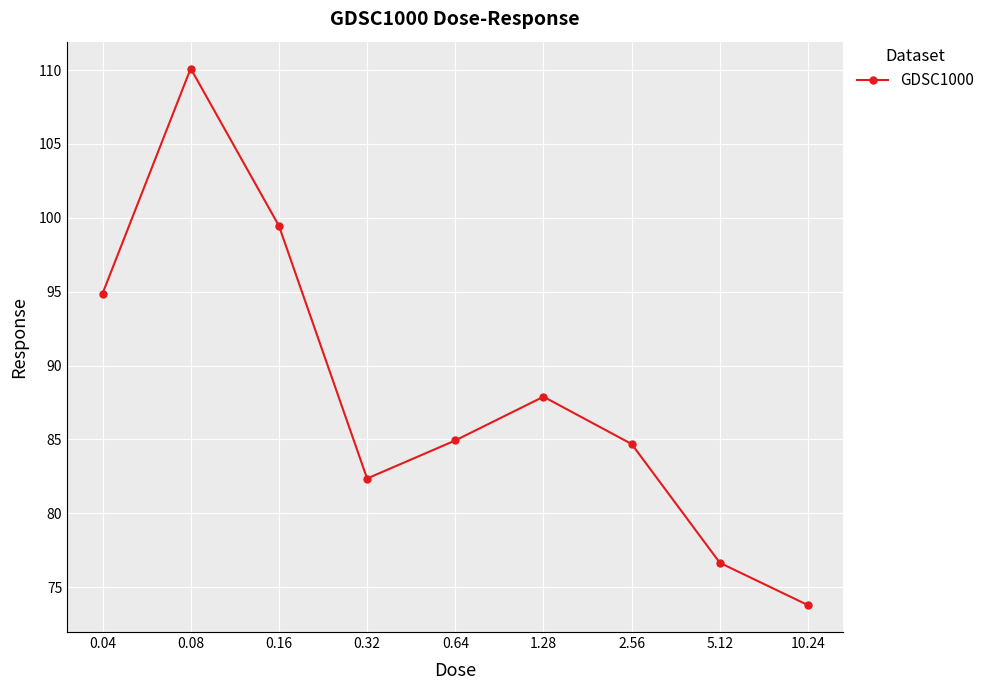

What is the smallest value displayed?

73.8